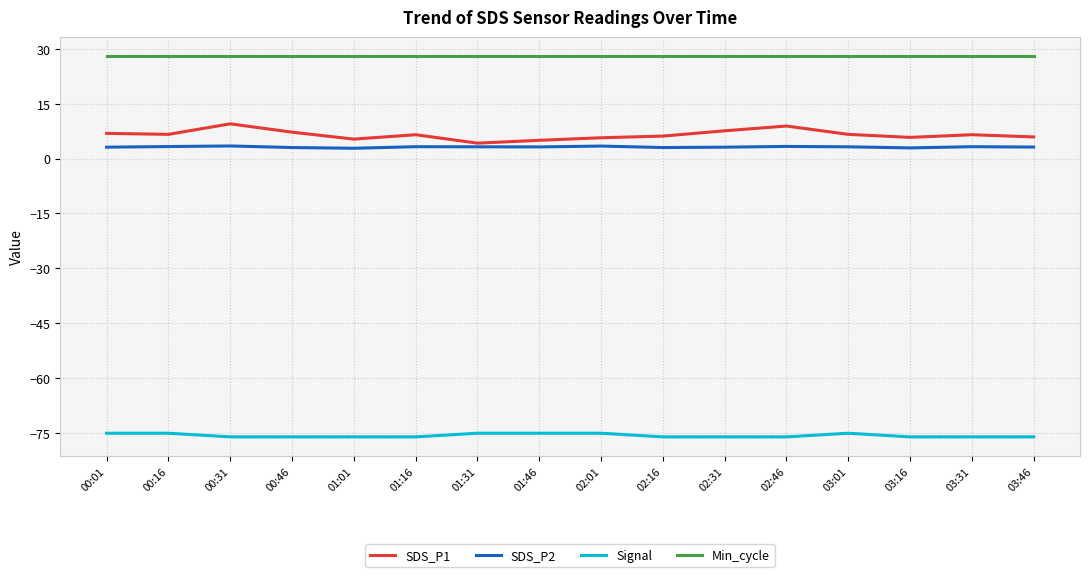

What is the difference between the second highest and second lowest values in the SDS_P1 series?

3.9